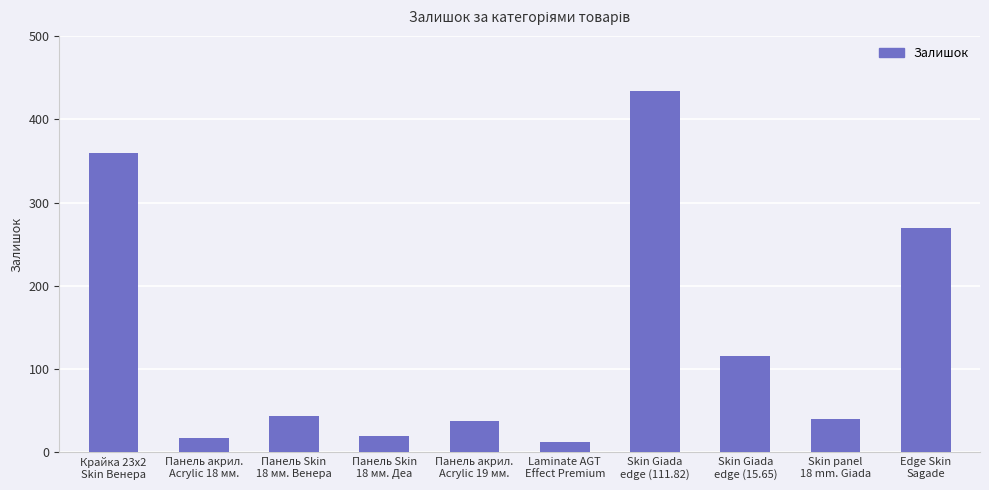

What is the ratio of the value at Skin Giada
edge (15.65) to the value at Skin panel
18 mm. Giada?

2.9